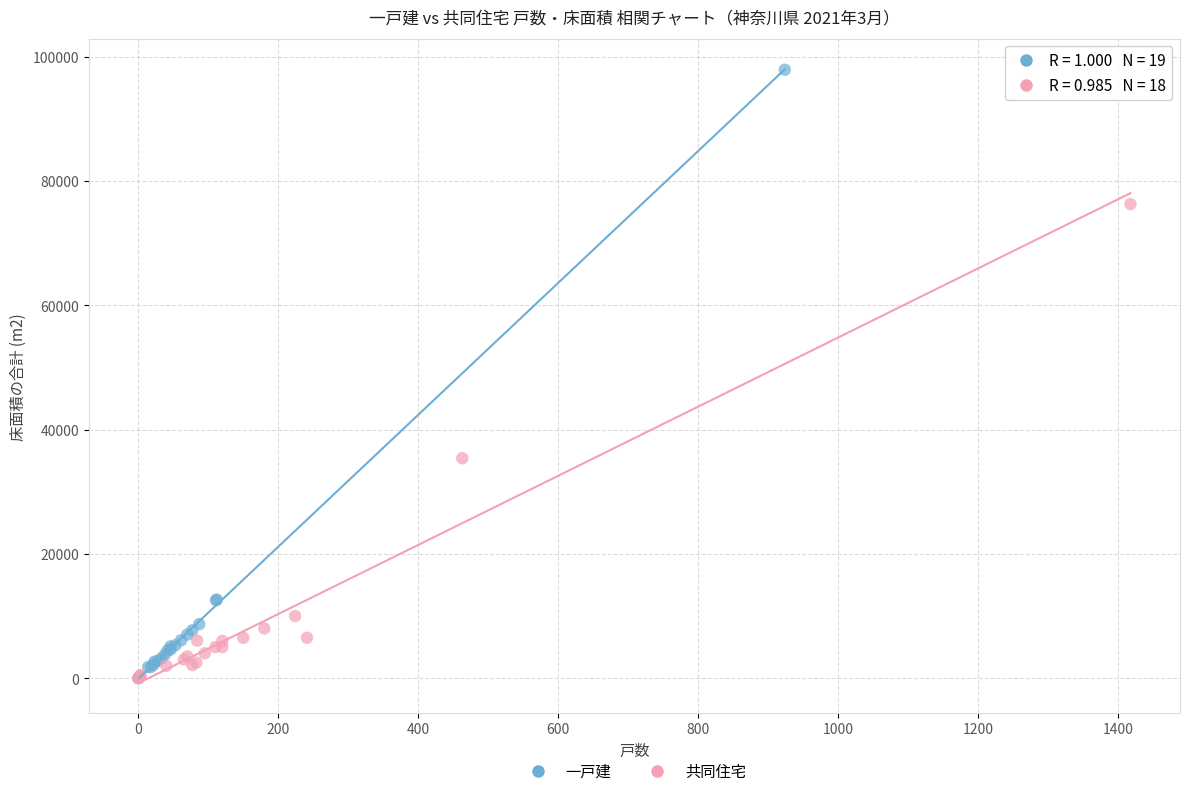

What are all the series names shown in the legend?

一戸建, 共同住宅